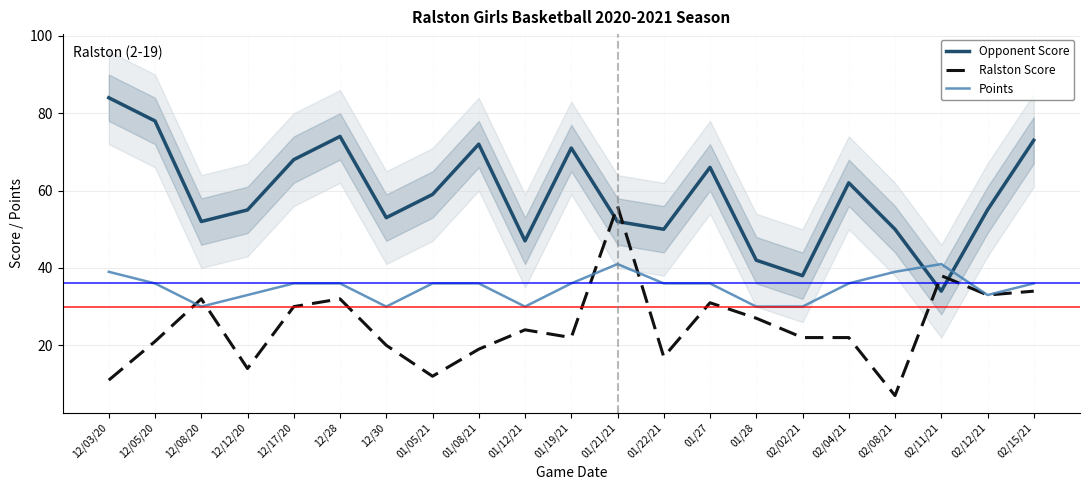

What is the average value of the Points series?

35